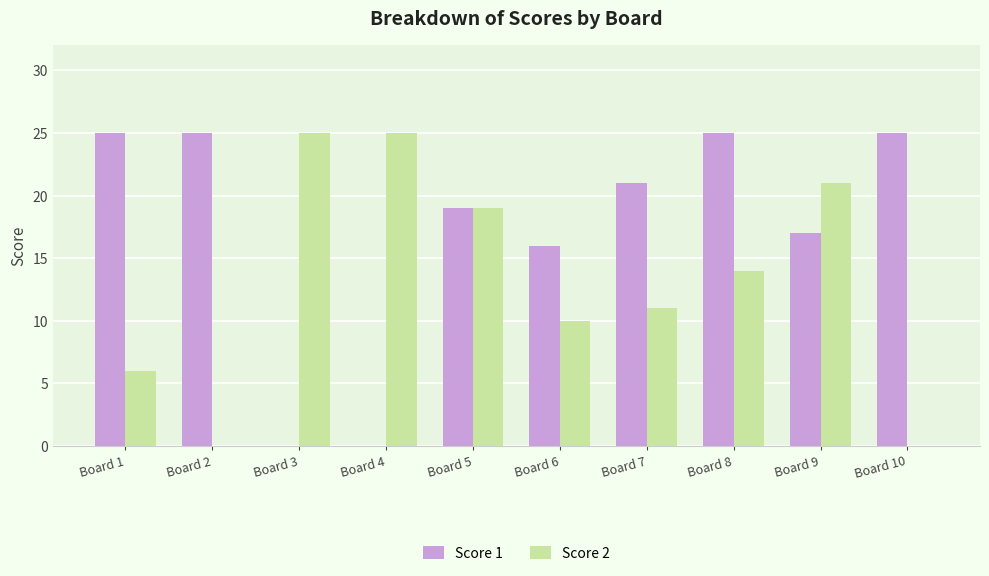

Count the number of data series in this chart.

2